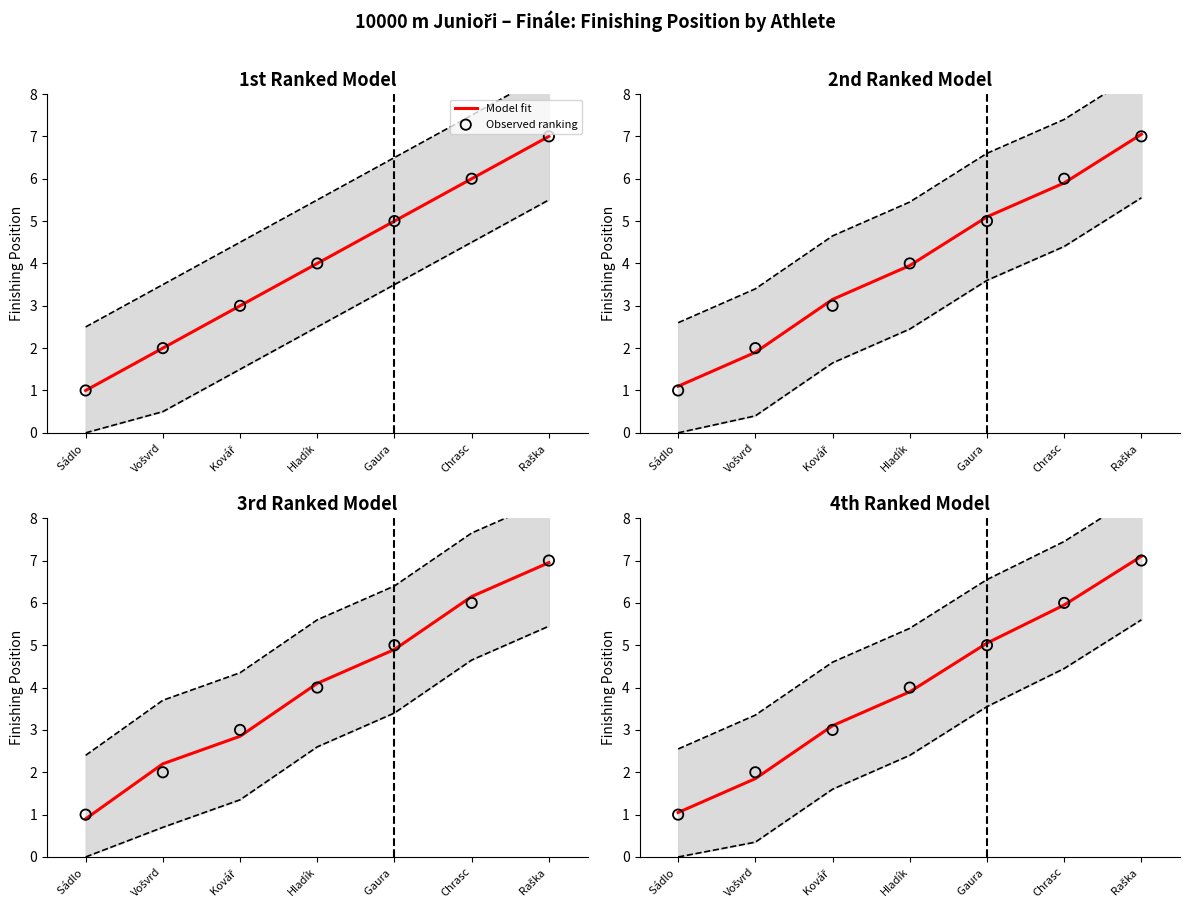

Which series contains the lowest Y value?

Observed ranking